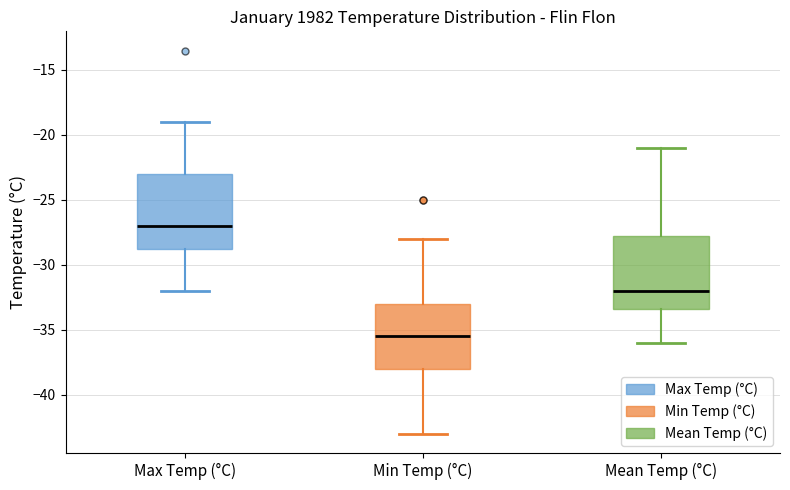

Where is the upper edge of the box for Min Temp (°C) on the y-axis? The values are not printed on the chart, so give them approximately, as read against the axis.

-33.0